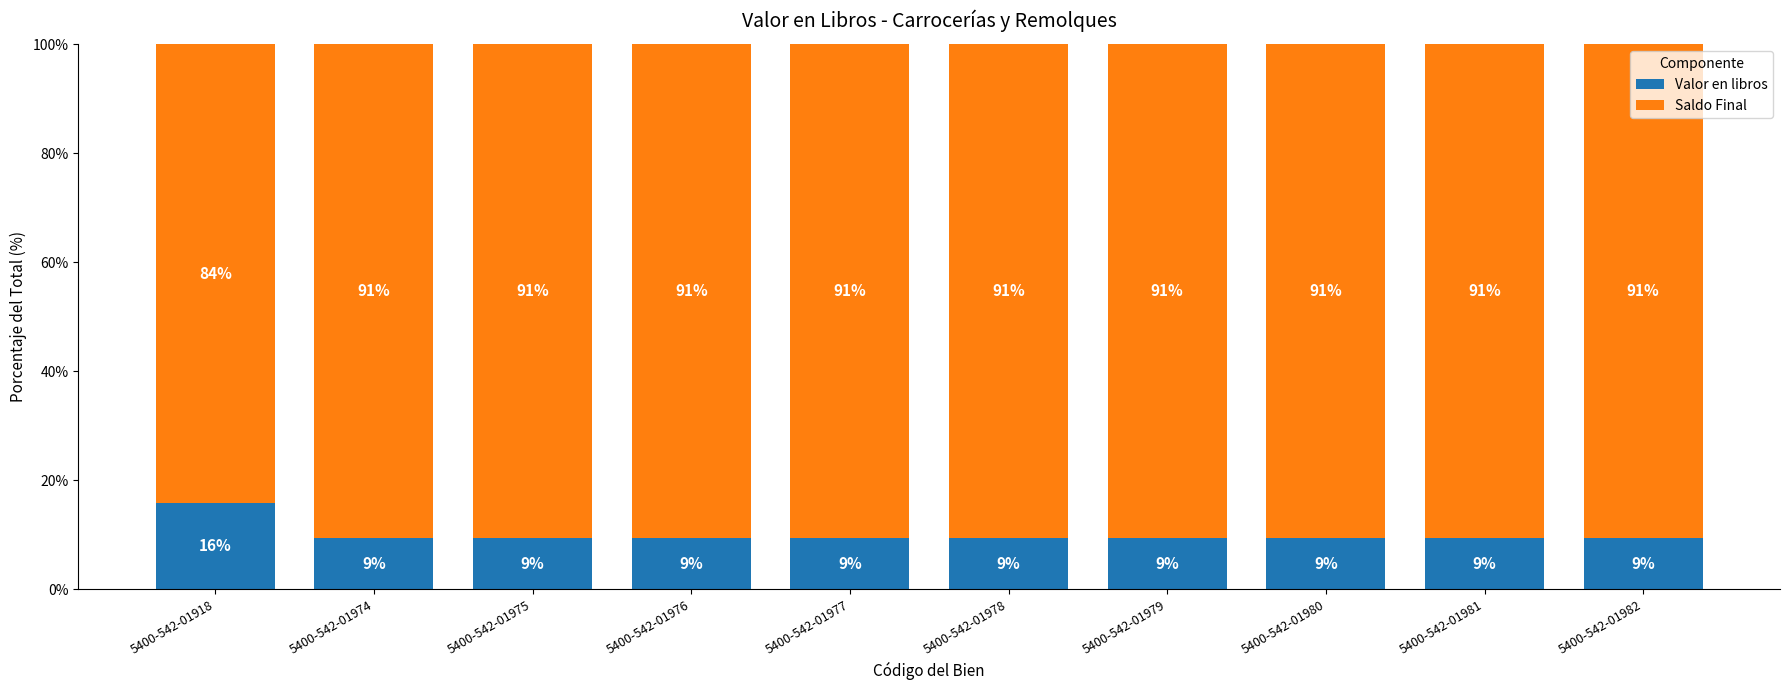

At which label does Valor en libros reach its peak?

5400-542-01918